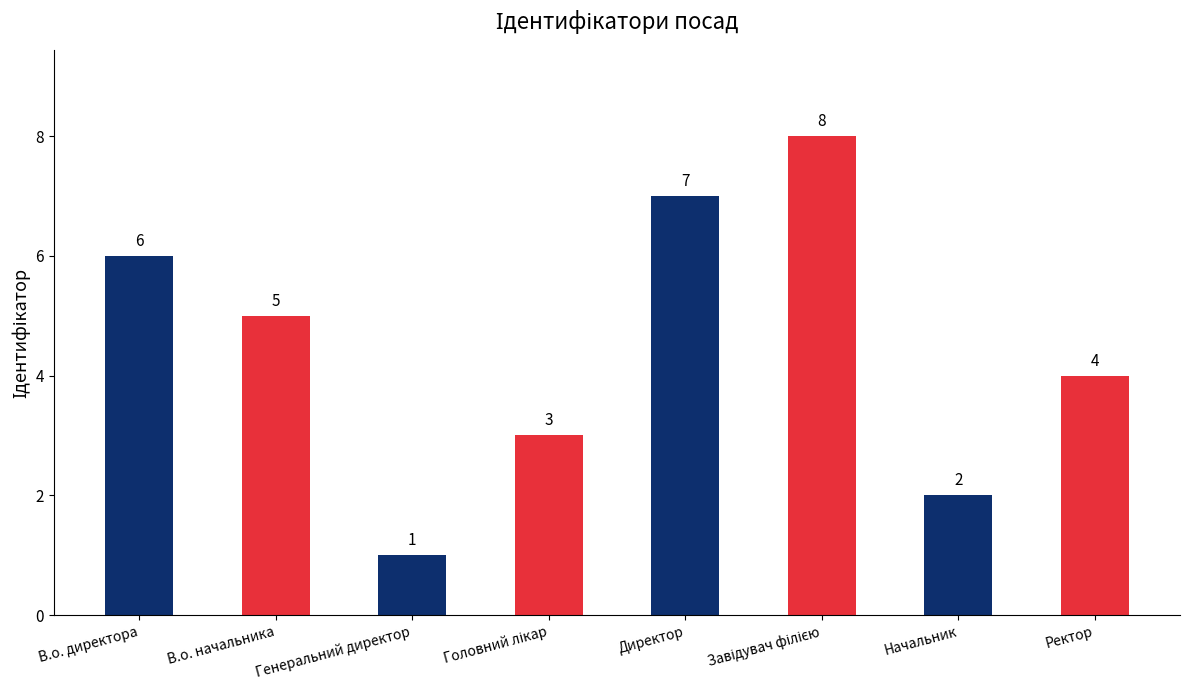

Read the value at В.о. директора.

6